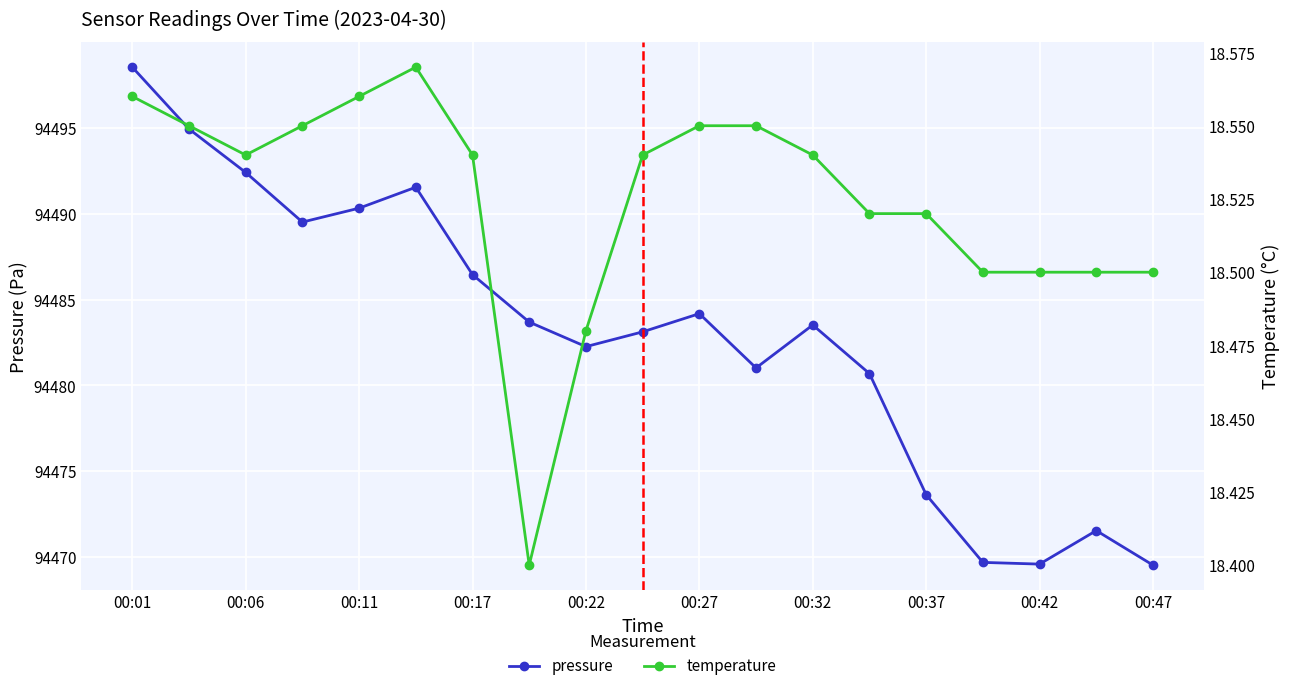

The pressure series shows 159530.6 at 00:32. True or false?

False